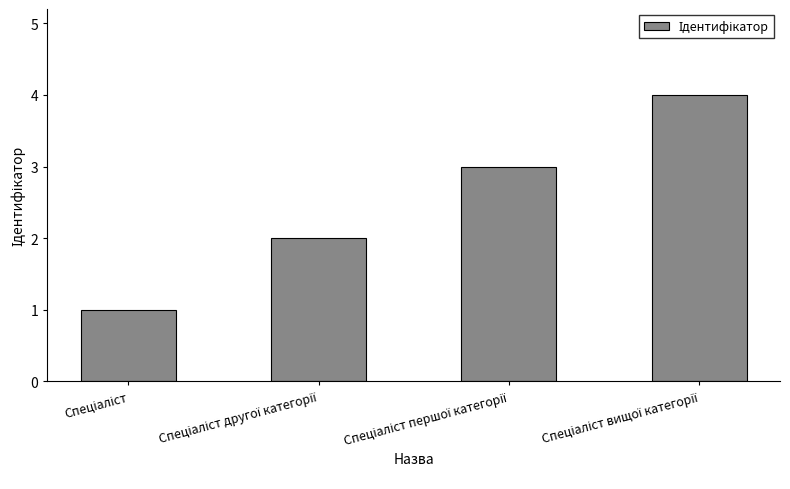

What is the smallest value displayed?

1